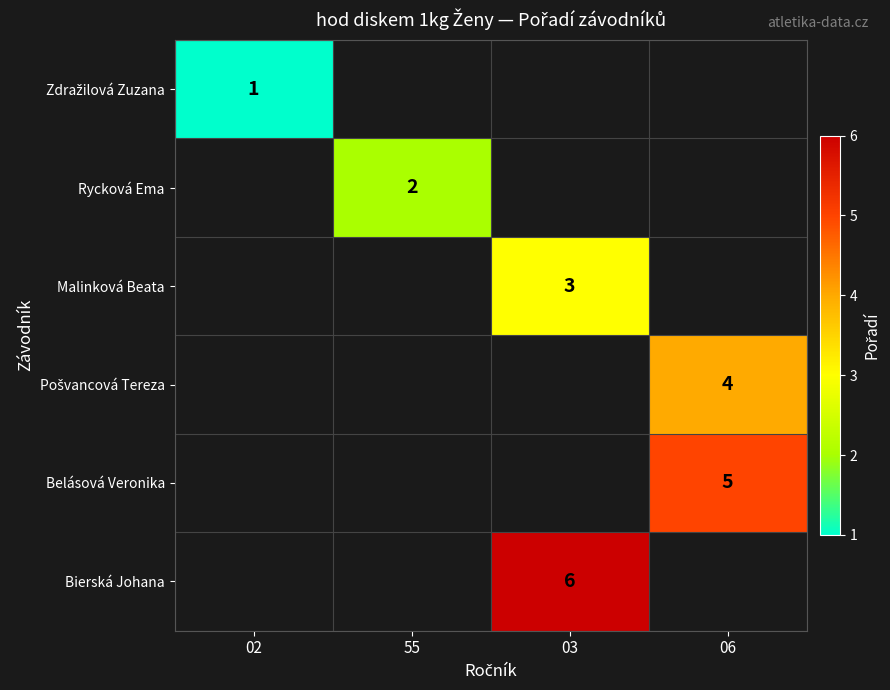

Which series has the largest range (max minus min)?

Zdražilová Zuzana